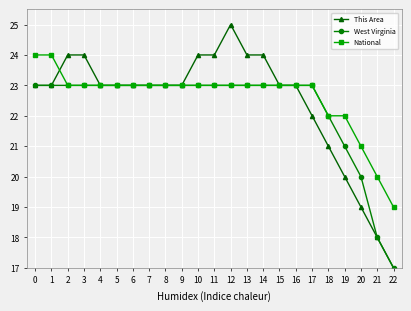

How many distinct data groups are displayed?

3